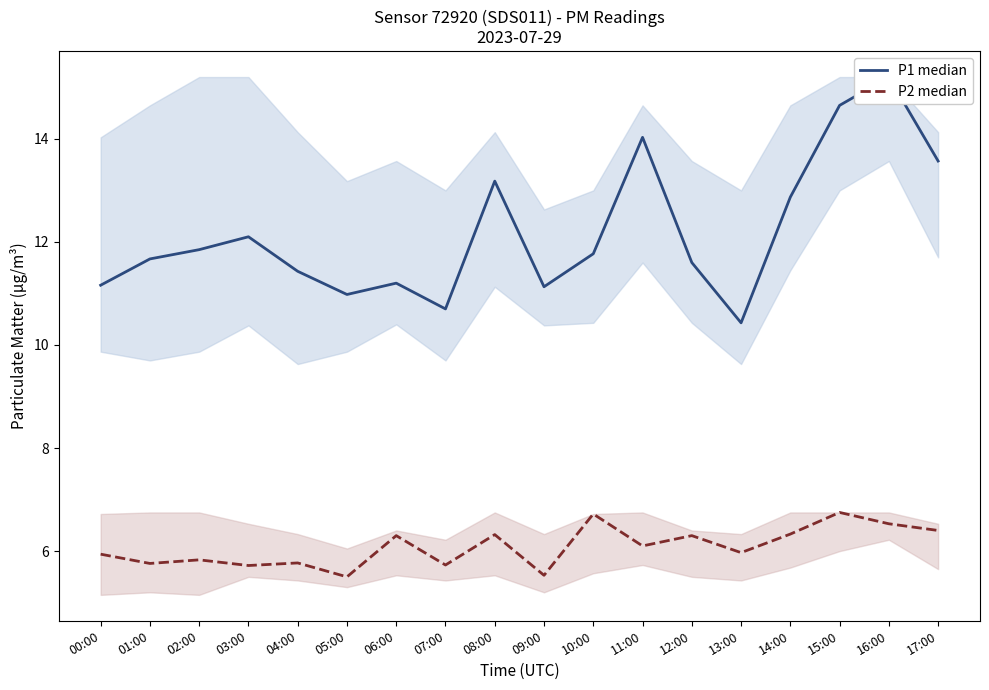

Is it true that P1 median equals 11.2 at 06:00?

True